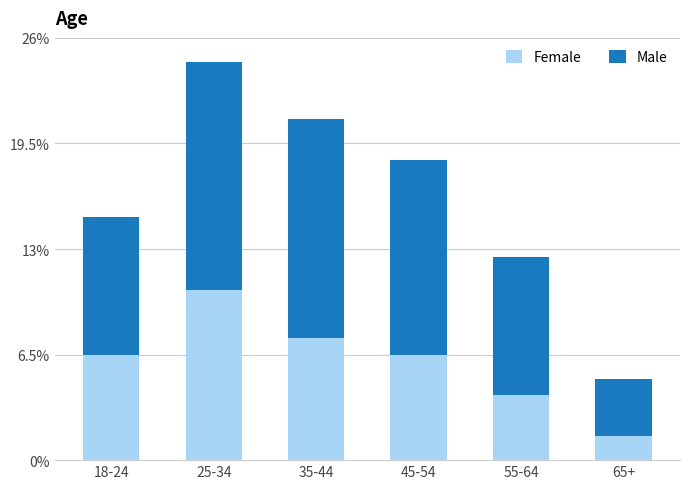

What is the total value across all series at 55-64?

12.5